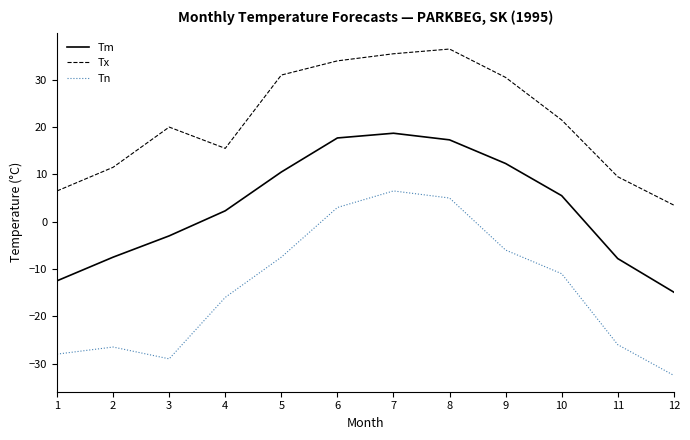

Does the chart have visible grid lines?

No